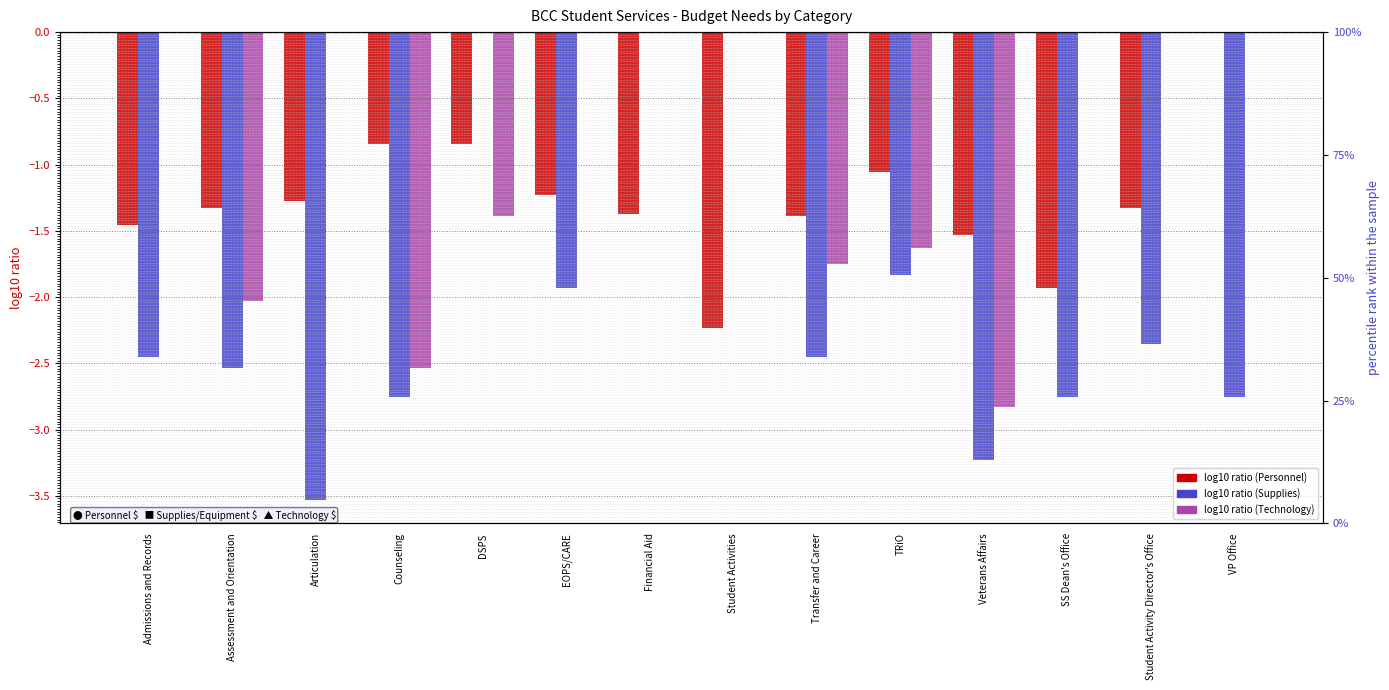

What is the minimum value shown in the chart?

-3.5